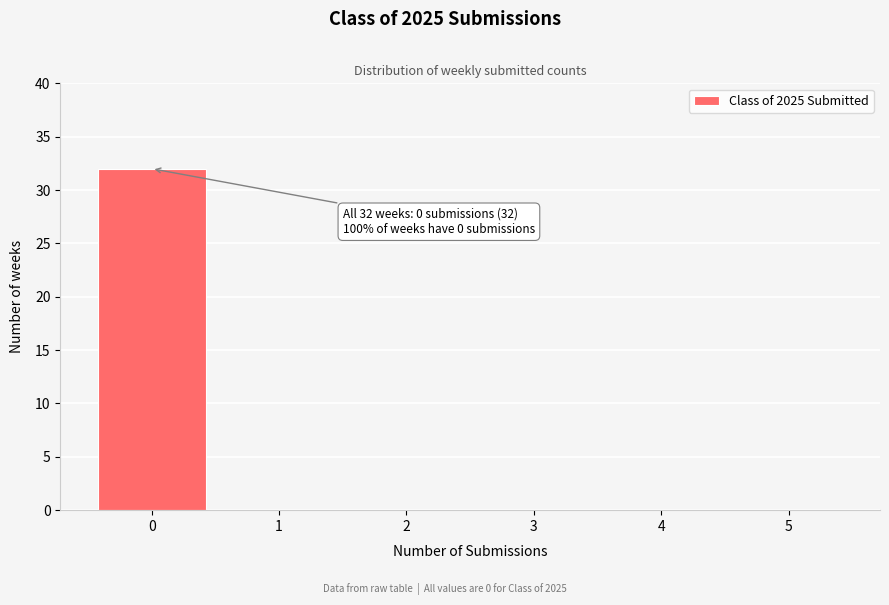

Reading right to left, transcribe all the data shown in this chart.

5=0	4=0	3=0	2=0	1=0	0=32